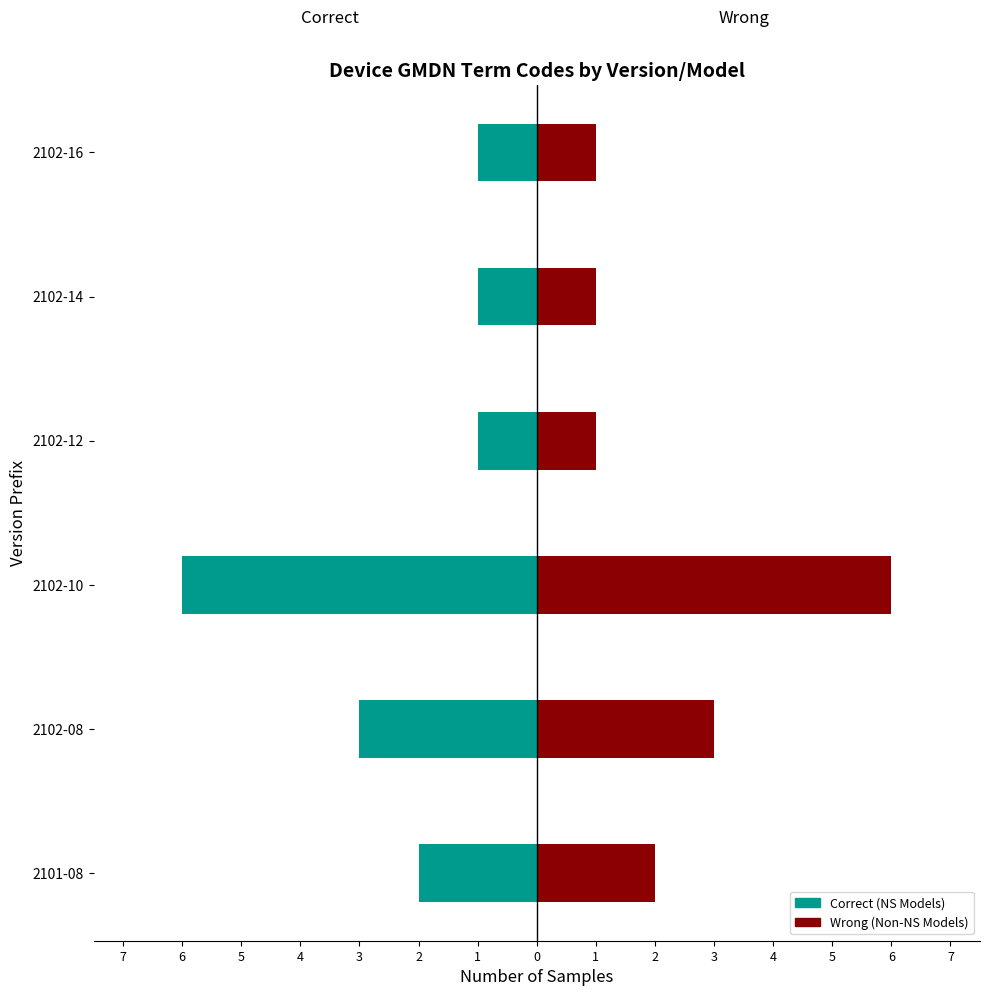

Does the chart contain stacked bars?

No